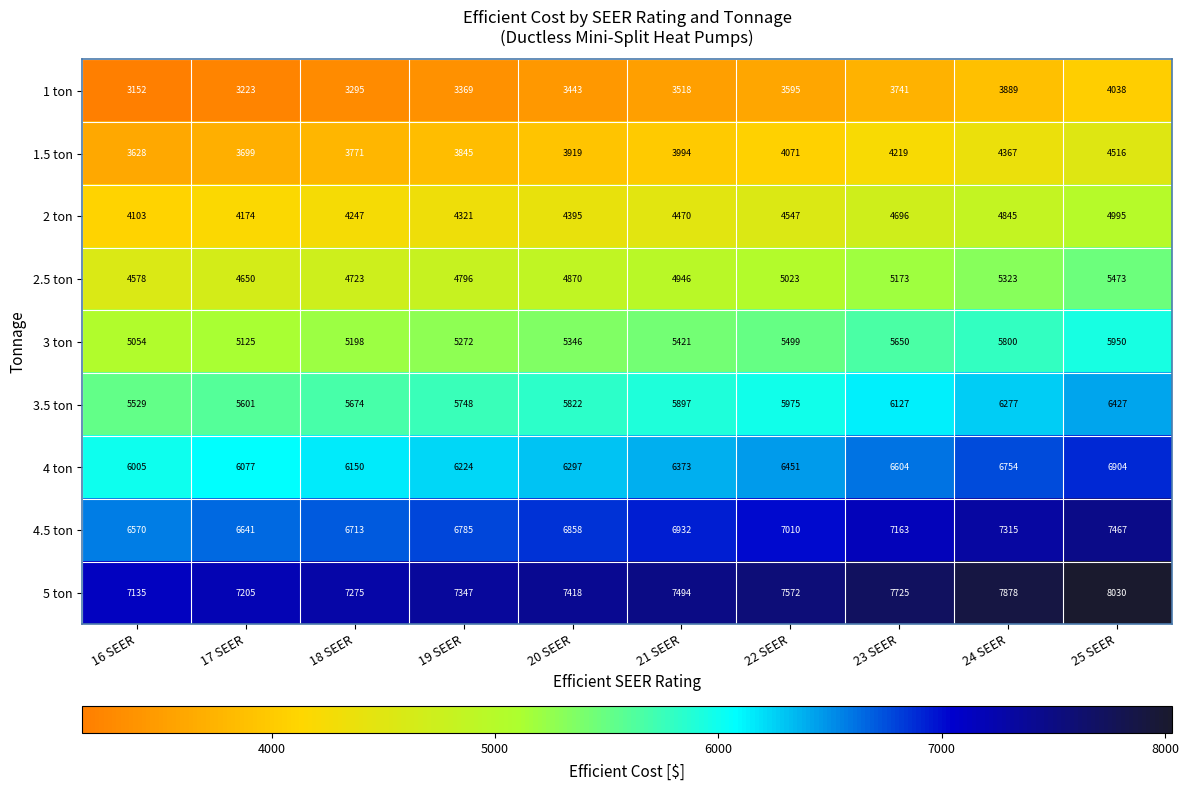

At how many categories does at least one series exceed 4618?

10